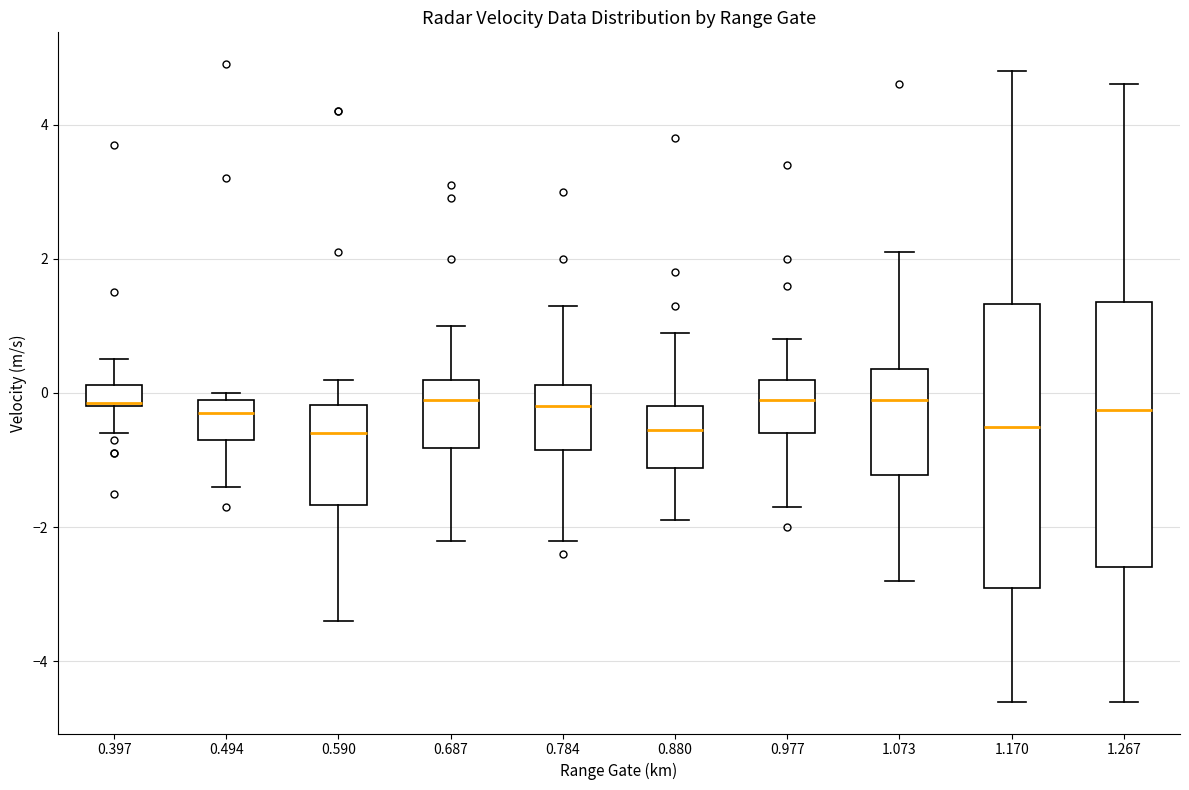

Reading left to right, read every box against the y-axis: the position of its median line, the range the box covers, and the ends of its whiskers. The values are not printed on the chart, so give them approximately, as read against the axis.

0.397: median -0.2, box -0.2 to 0.2, whiskers -0.6 to 0.6
0.494: median -0.2, box -0.6 to 0.0, whiskers -1.4 to 0.0 (just above the box's upper edge)
0.590: median -0.6, box -1.6 to -0.2, whiskers -3.4 to 0.2
0.687: median 0.0, box -0.8 to 0.2, whiskers -2.2 to 1.0
0.784: median -0.2, box -0.8 to 0.2, whiskers -2.2 to 1.4
0.880: median -0.6, box -1.2 to -0.2, whiskers -1.8 to 1.0
0.977: median 0.0, box -0.6 to 0.2, whiskers -1.6 to 0.8
1.073: median 0.0, box -1.2 to 0.4, whiskers -2.8 to 2.2
1.170: median -0.4, box -2.8 to 1.4, whiskers -4.6 to 4.8
1.267: median -0.2, box -2.6 to 1.4, whiskers -4.6 to 4.6